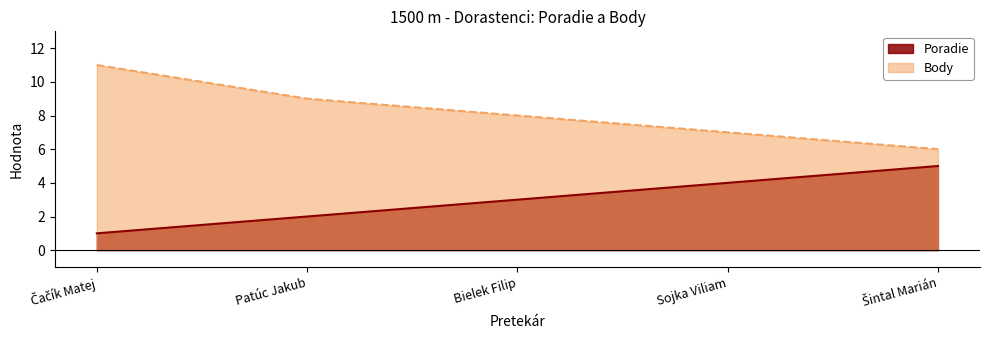

What is the difference between the maximum and minimum values in the Poradie series?

4